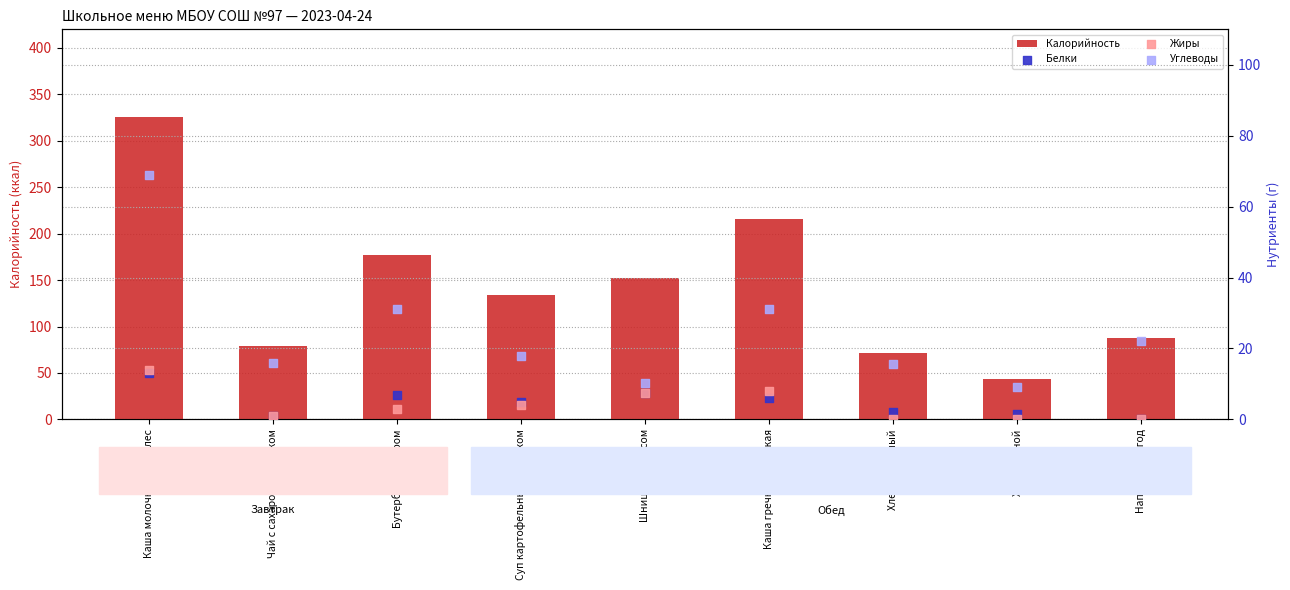

Which series has the widest spread of Y values?

Калорийность